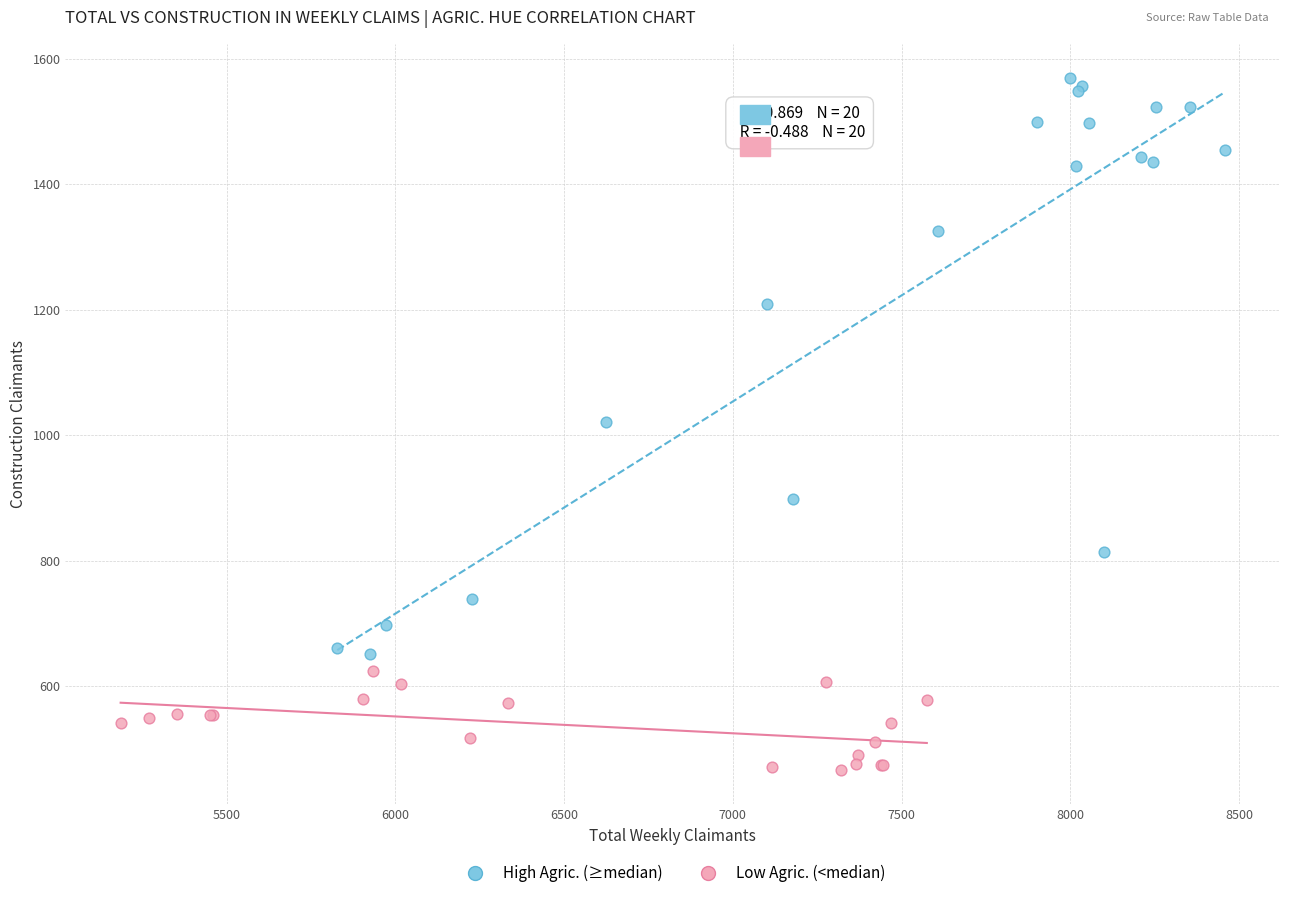

Which series reaches the maximum Y coordinate?

High Agric. (≥median)